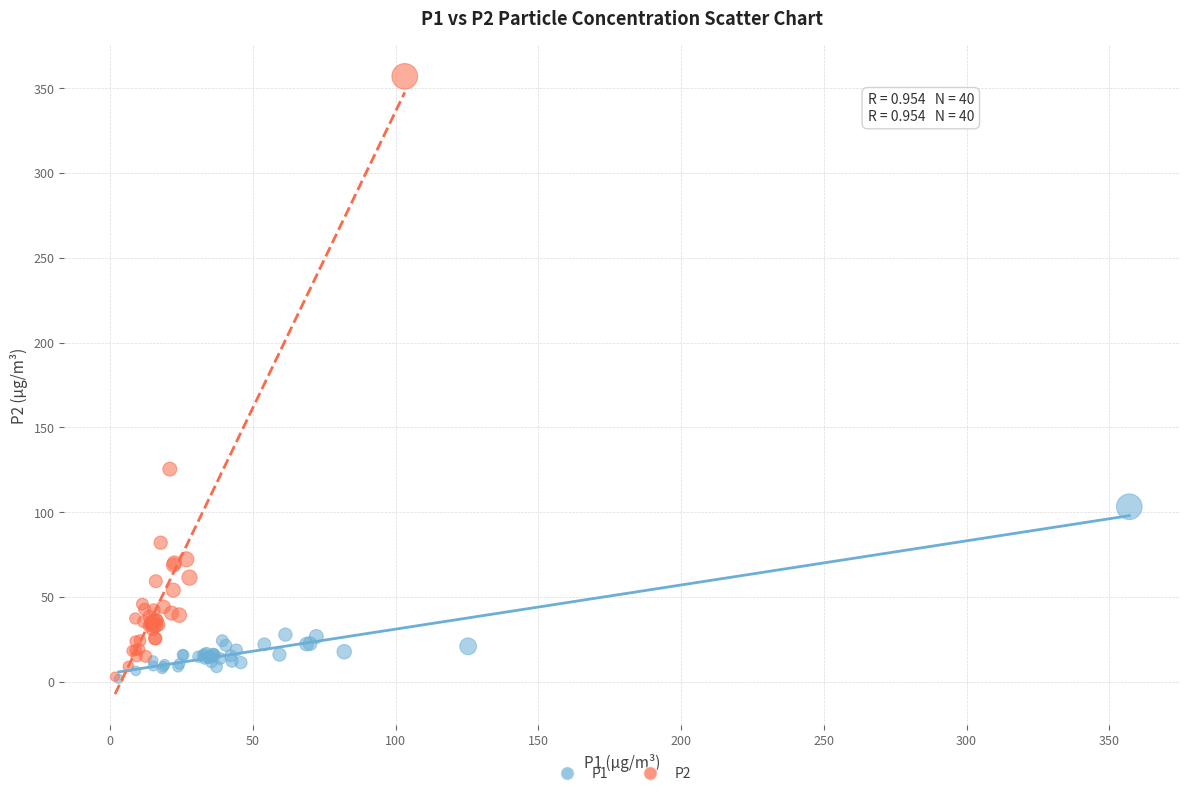

Which series reaches the maximum Y coordinate?

P2